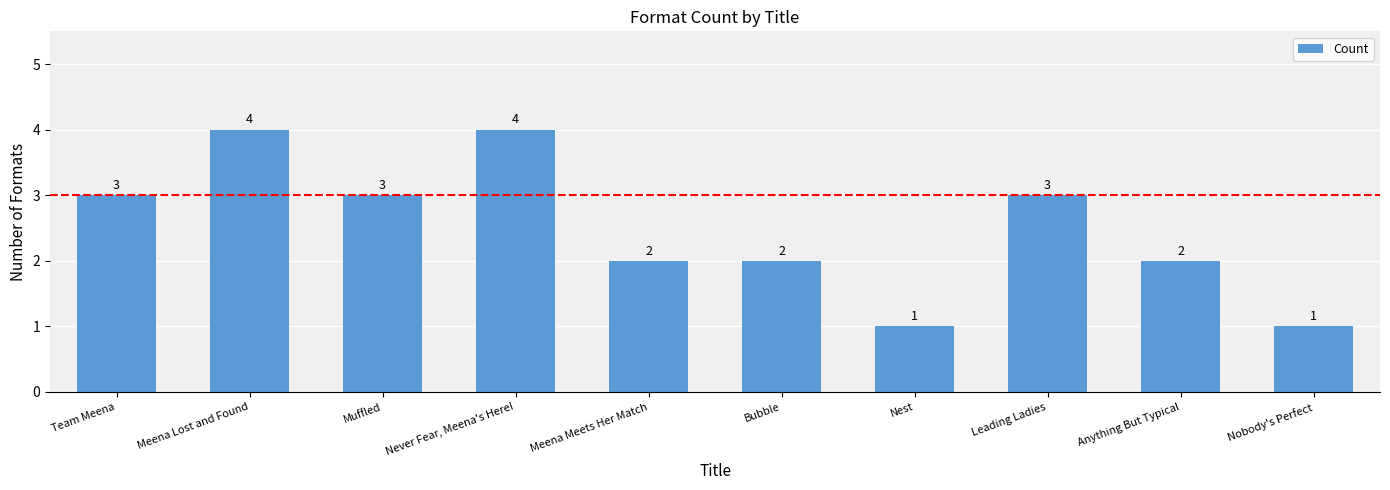

What is the change in value from Never Fear, Meena's Here! to Bubble?

-2